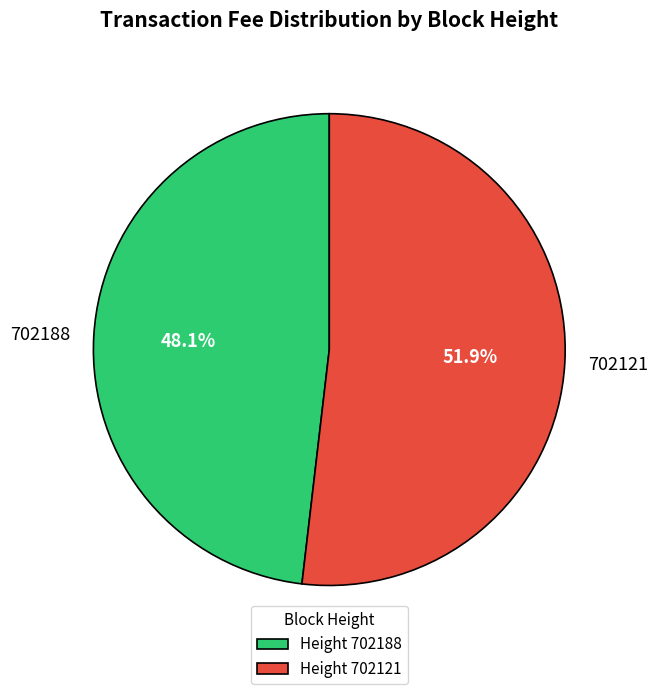

Rank the categories by value from lowest to highest.

702188, 702121